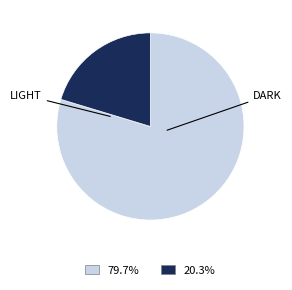

Is there any slice that represents more than half of the pie?

Yes